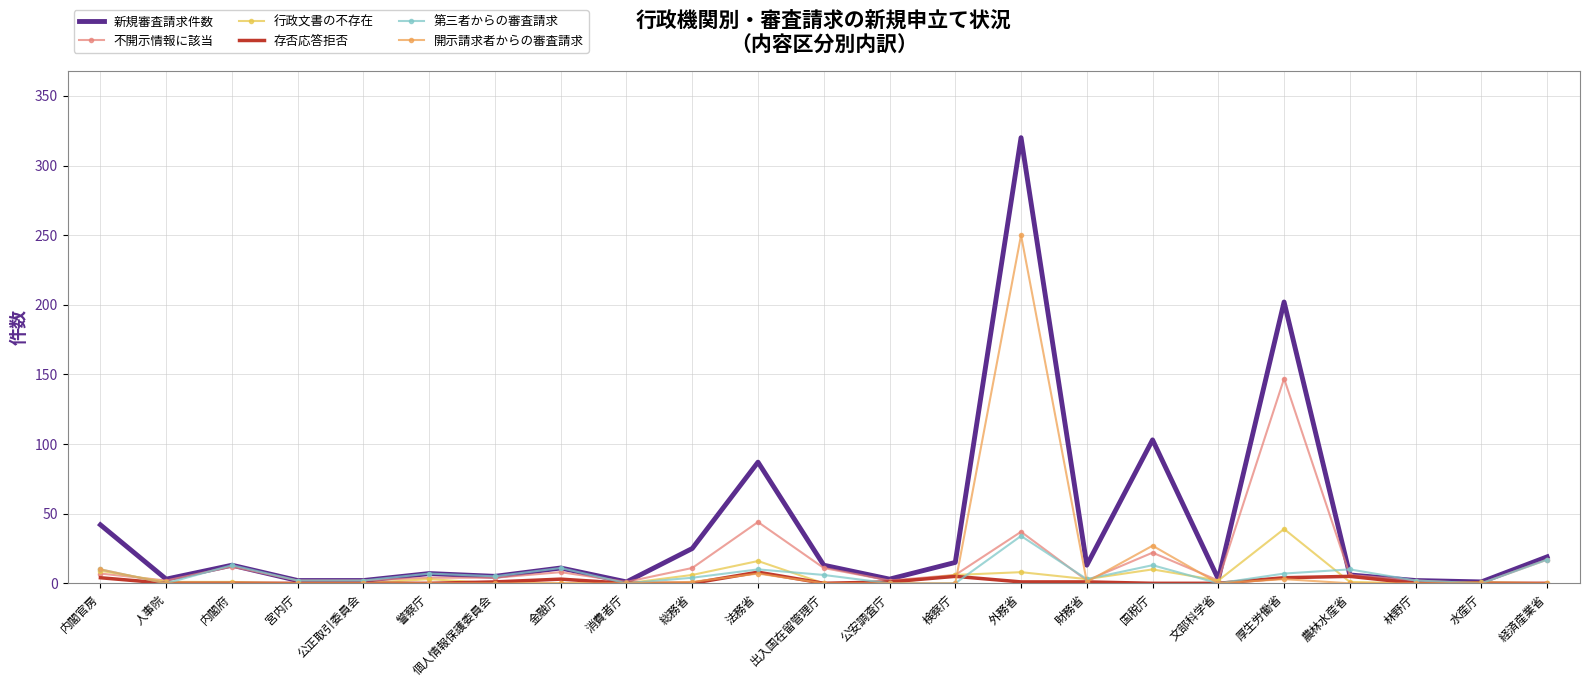

Count the number of data series in this chart.

6